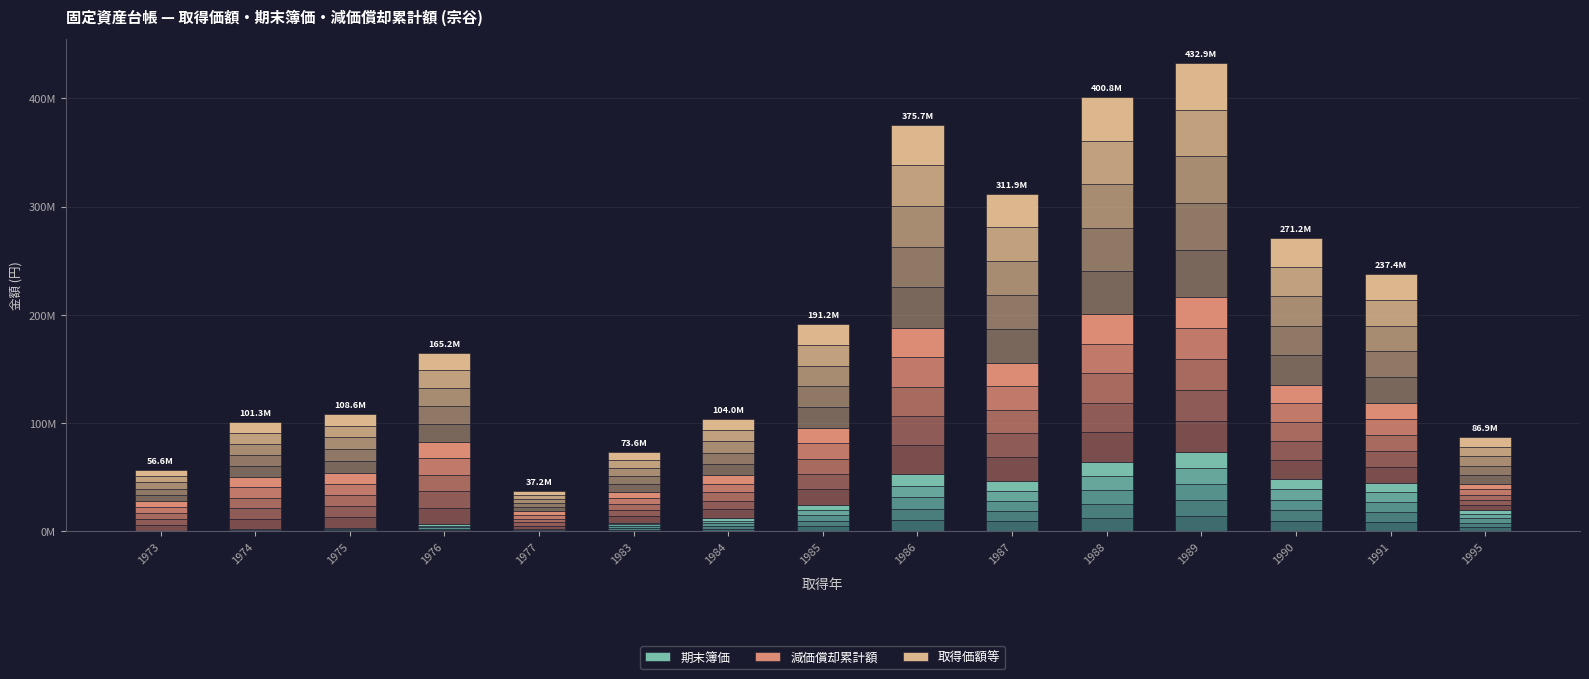

Rank the categories by 取得価額等 value from lowest to highest.

1977, 1973, 1983, 1995, 1974, 1984, 1975, 1976, 1985, 1991, 1990, 1987, 1986, 1988, 1989